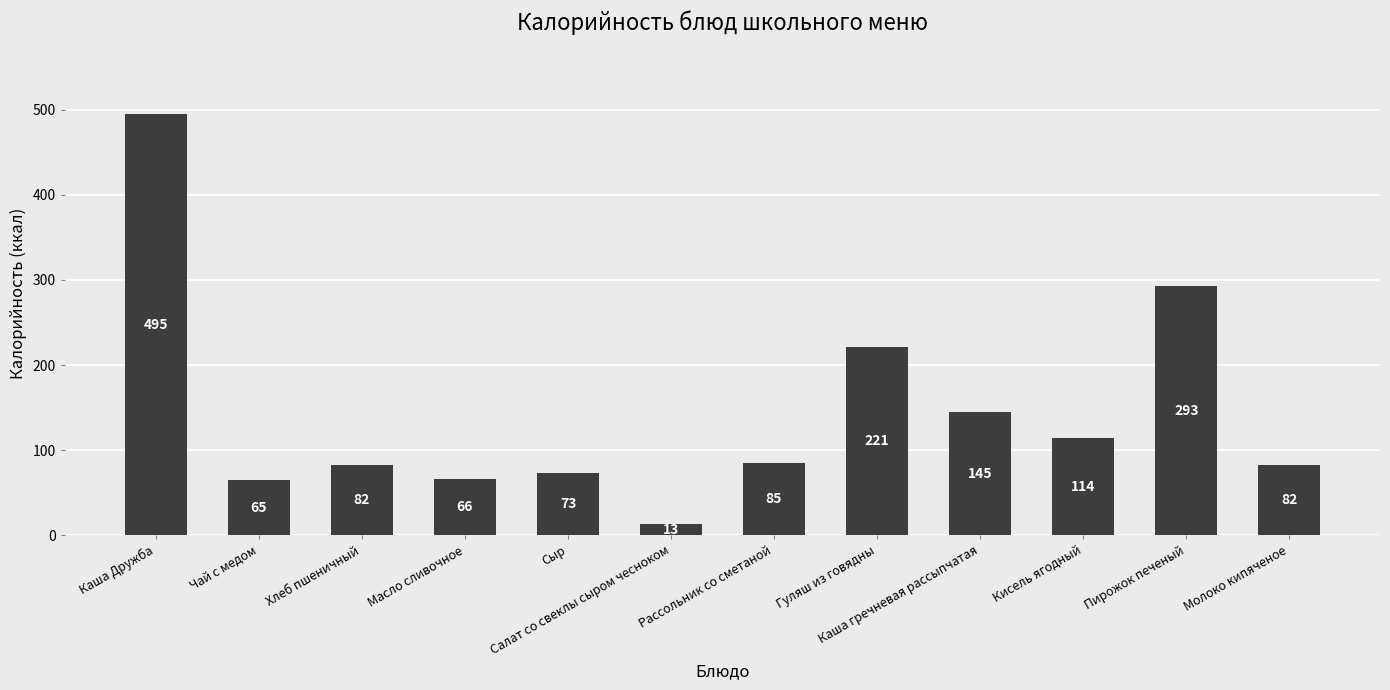

What is the sum of all values?

1734